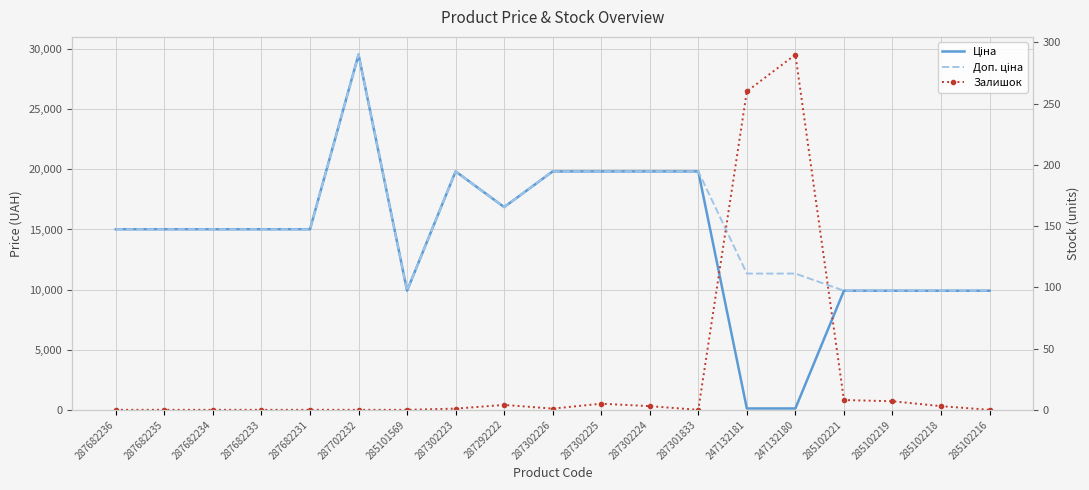

Where is Доп. ціна nearest to the value 19728?

287302223